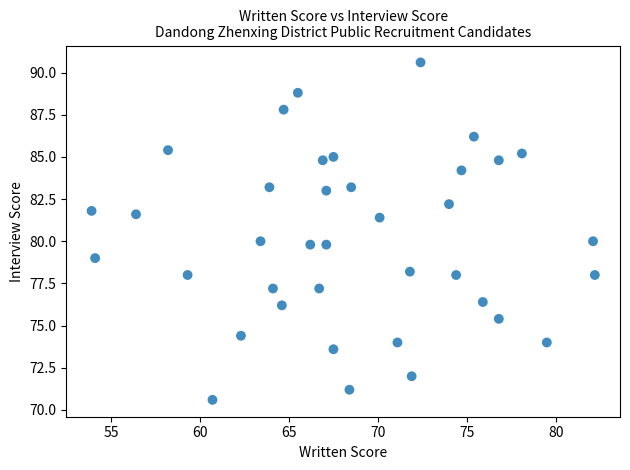

What is the range of X values (max minus min)?

28.3